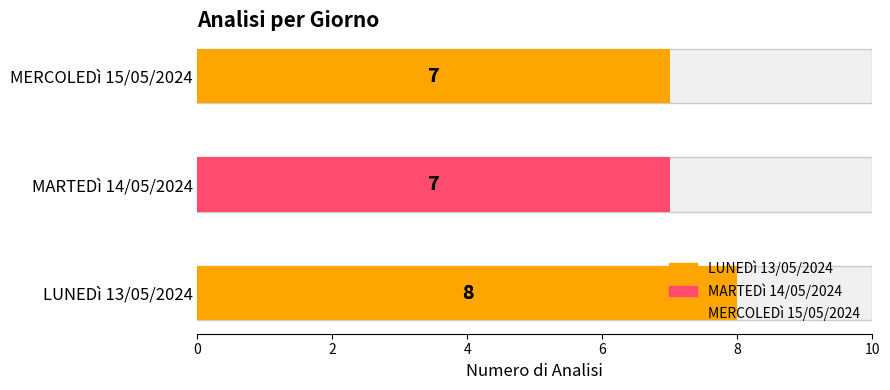

What is the maximum value shown in the chart?

8